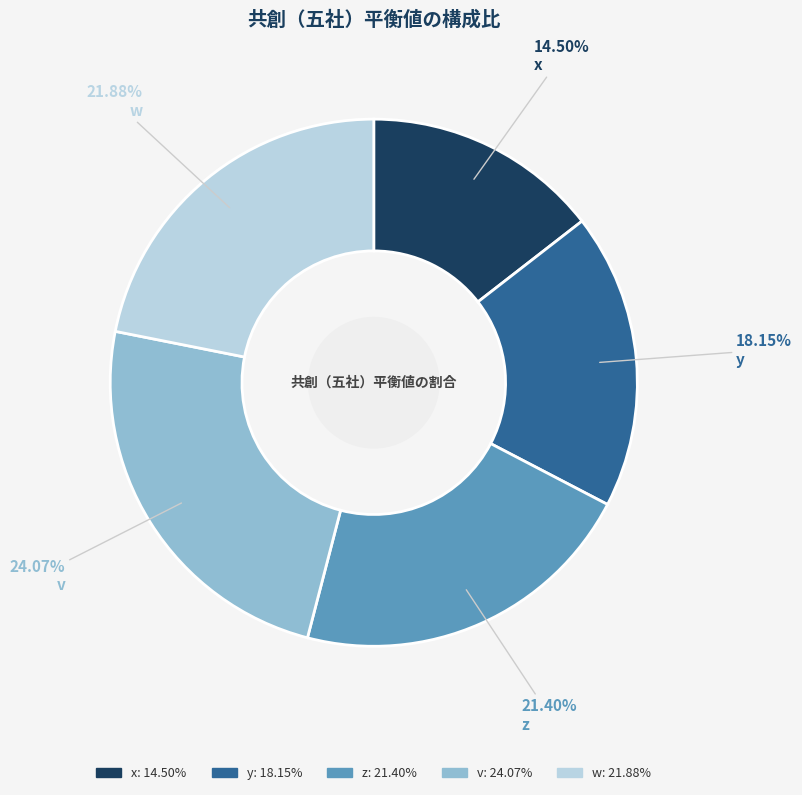

To the nearest percent, what portion does y represent?

18%